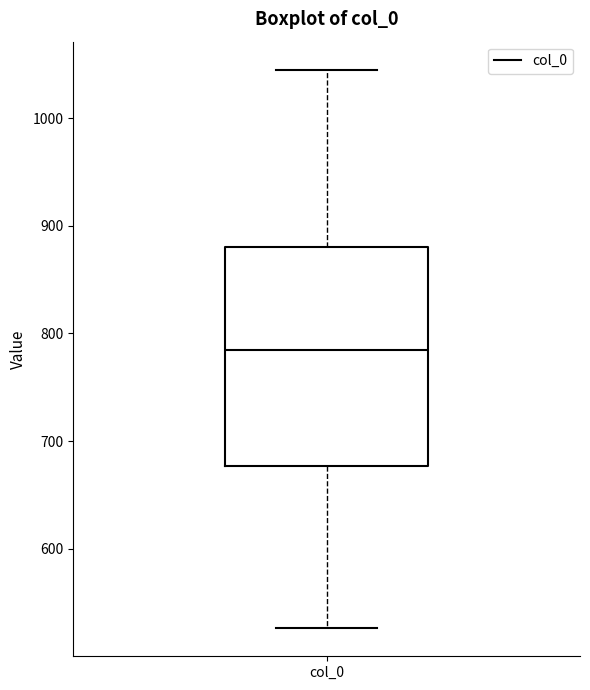

Read this box plot against the y-axis: the position of the median line, the range covered by the box, and the ends of both whiskers. The values are not printed on the chart, so give them approximately, as read against the axis.

median 790, box 680 to 880, whiskers 530 to 1050